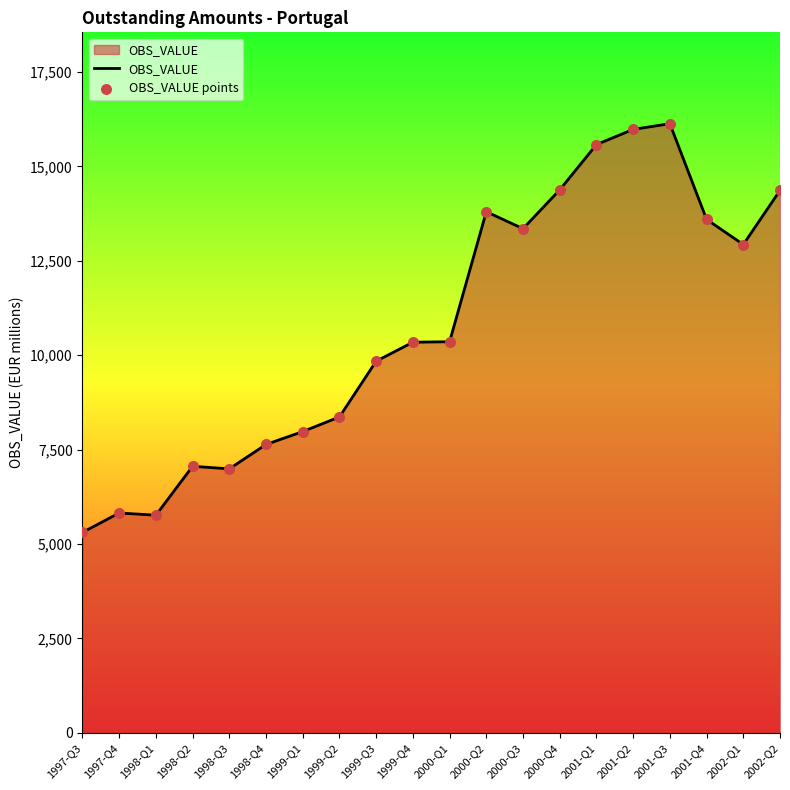

What is the greatest value displayed?

16129